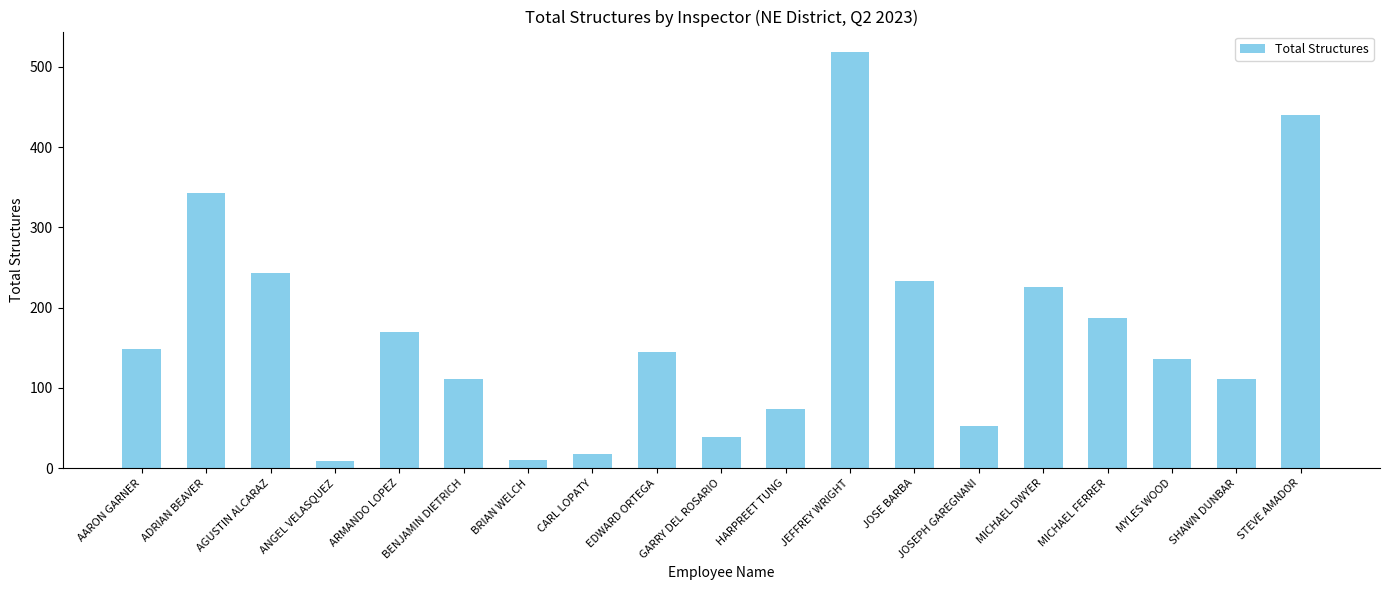

Count the number of data series in this chart.

1